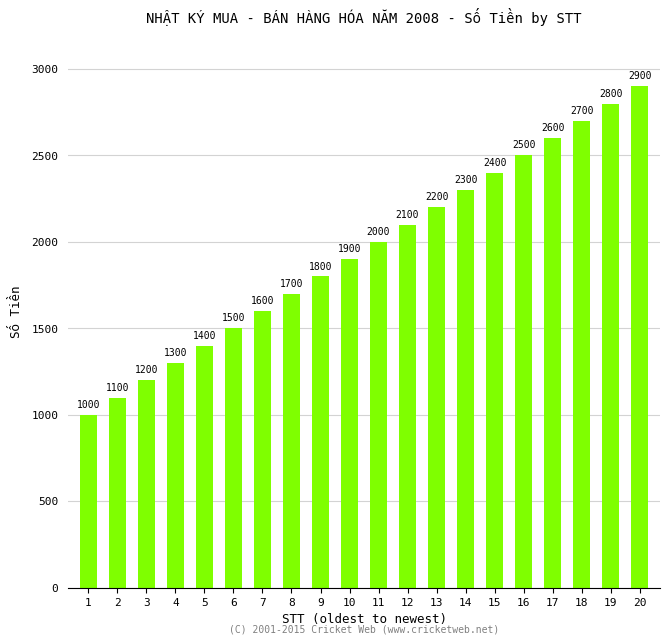

Which label corresponds to the smallest value in the chart?

1